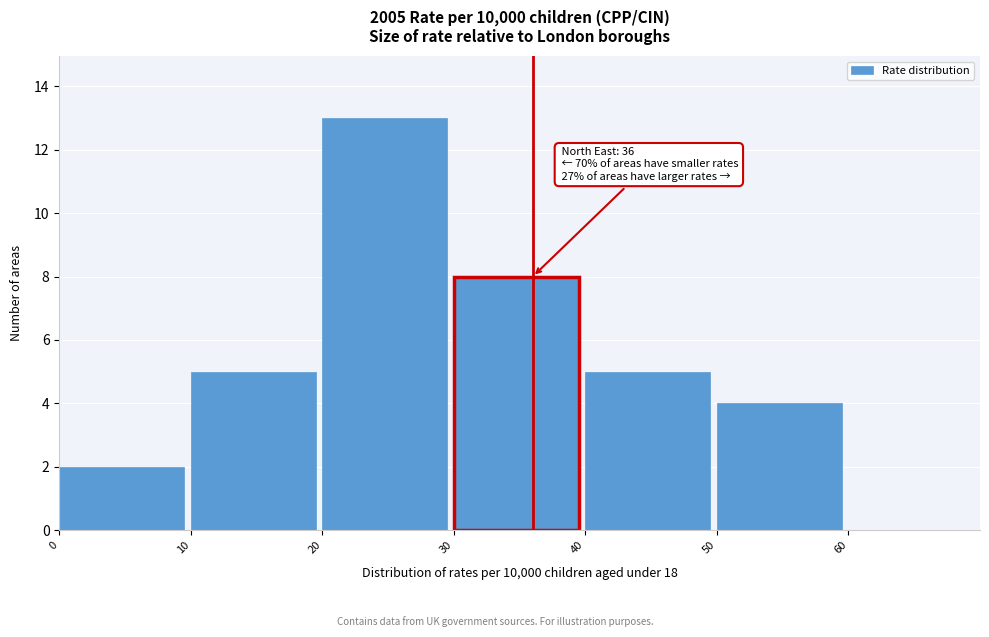

Over which range of the x-axis is the bar tallest?

20 to 30